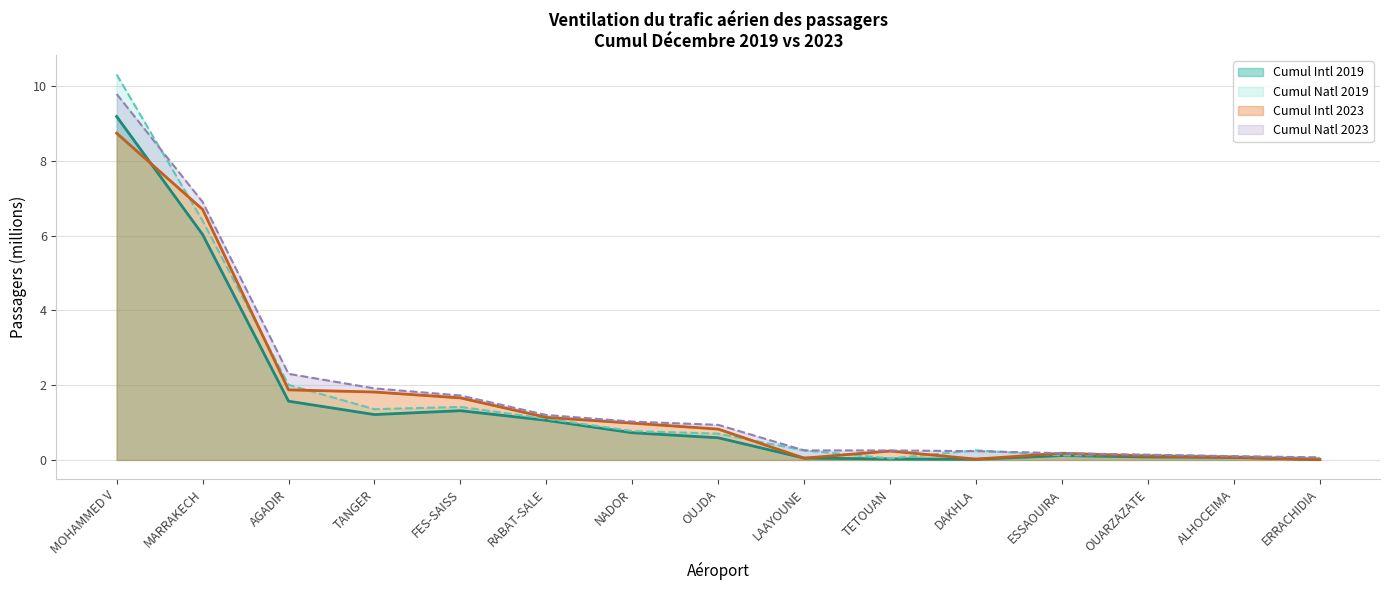

After their last crossing, which series has the higher values: Cumul Intl 2019 or Cumul Intl 2023?

Cumul Intl 2023